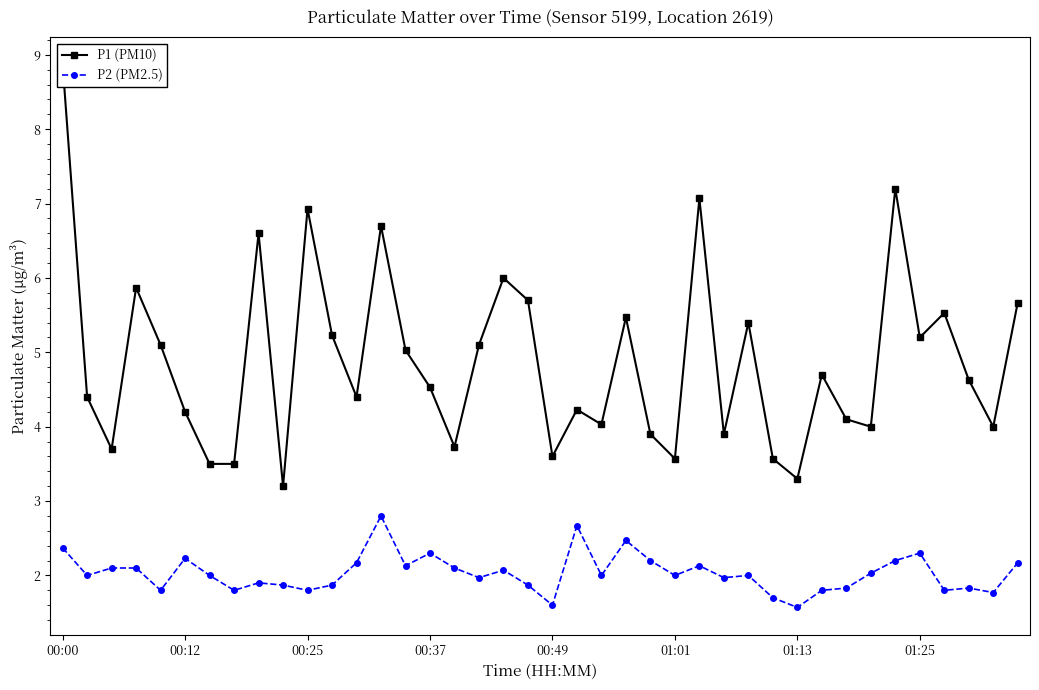

What is the total value across all series at 34?

9.4